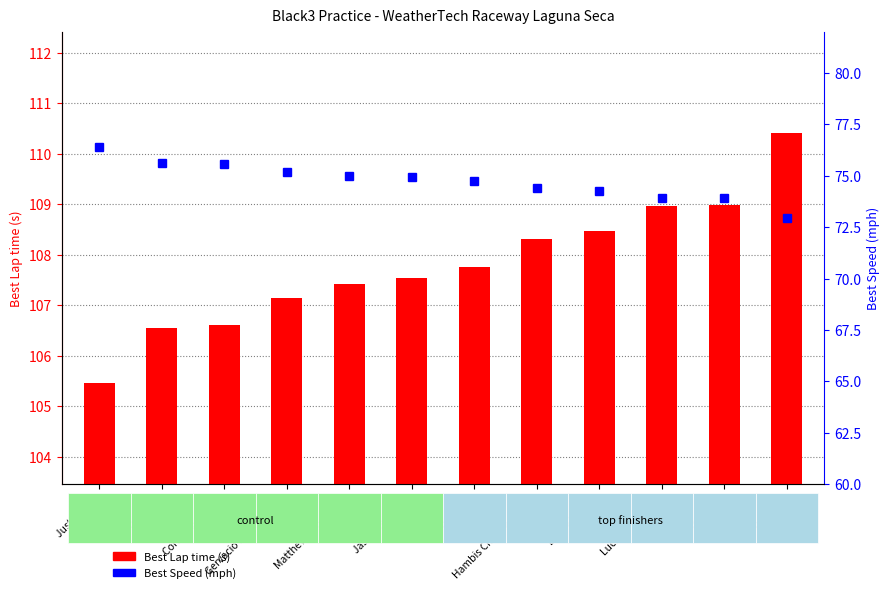

Which series changed the most between Gervacio JR Ronquillo and Jason Sherman?

Best Lap time (s)